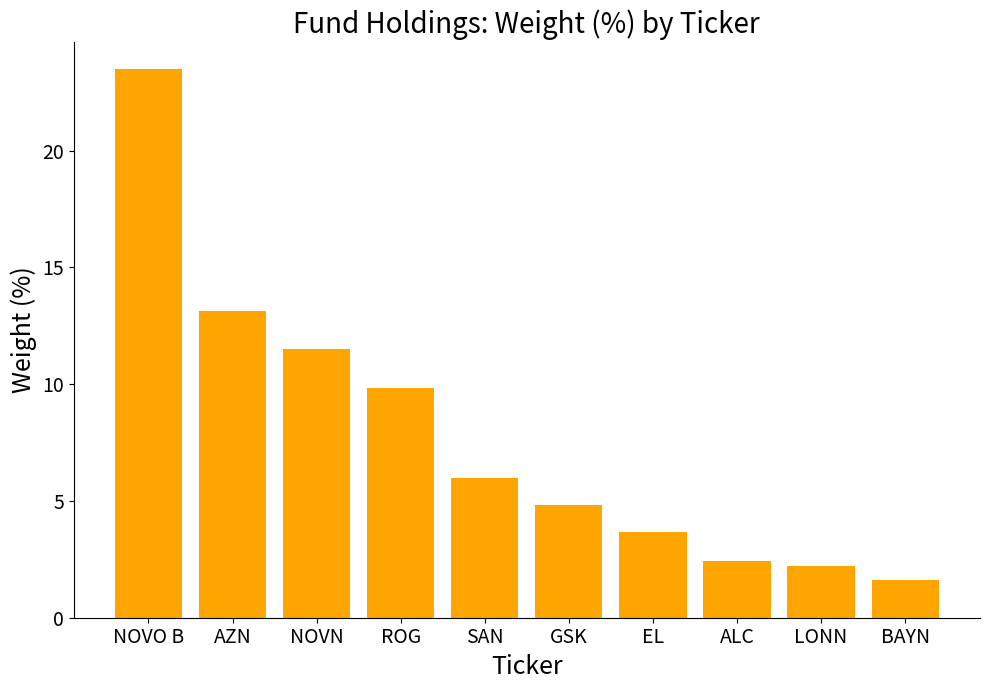

The chart shows a value of 1.6 at BAYN. True or false?

True